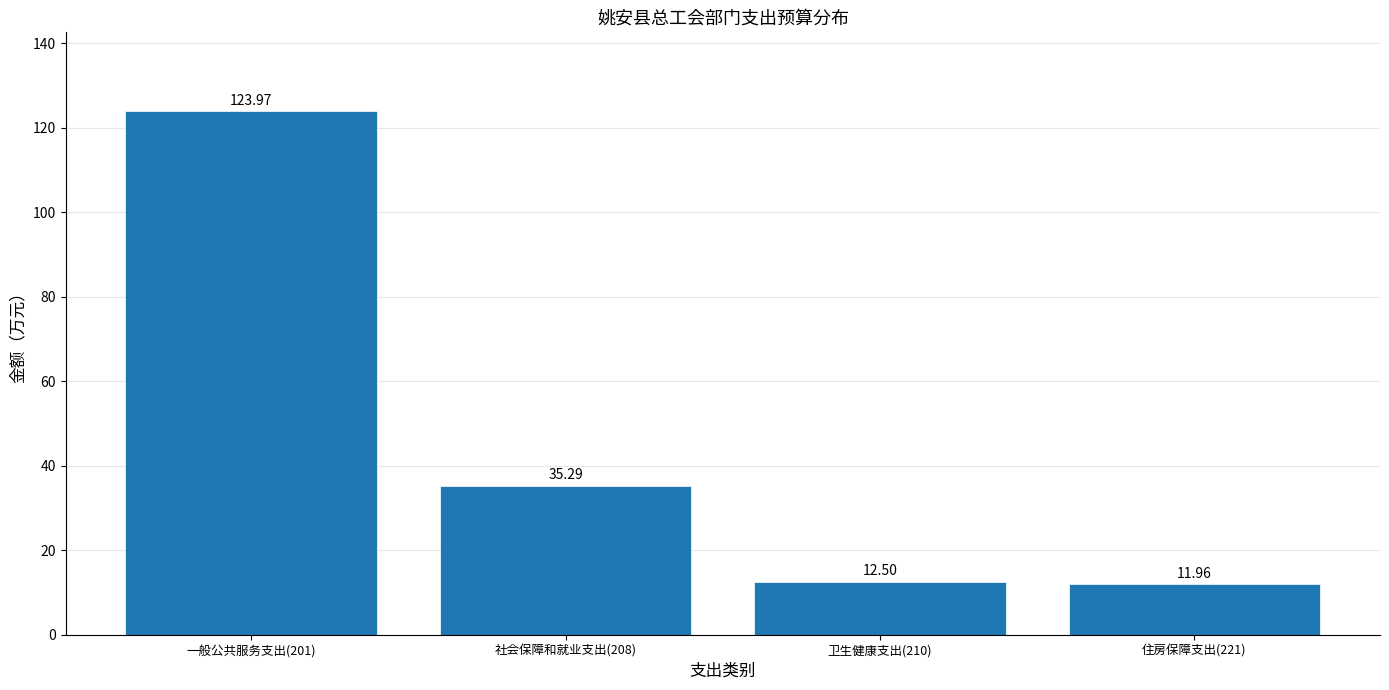

Rank the categories by value from lowest to highest.

住房保障支出(221), 卫生健康支出(210), 社会保障和就业支出(208), 一般公共服务支出(201)